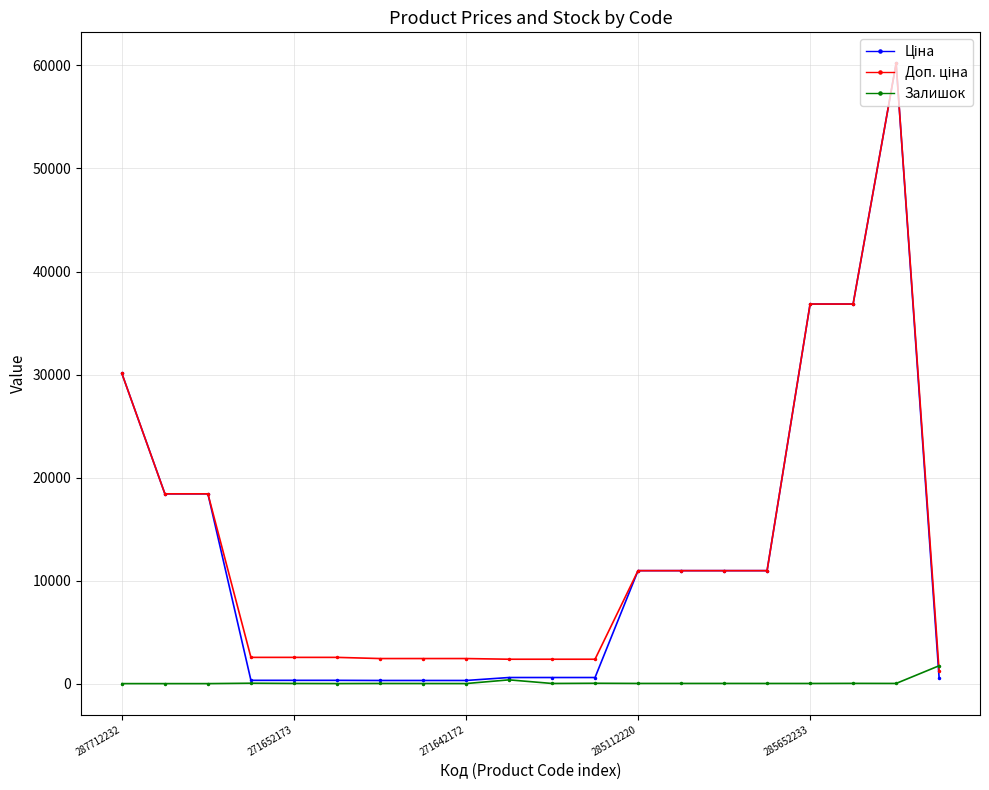

Is this an area chart (filled region under the line)?

No